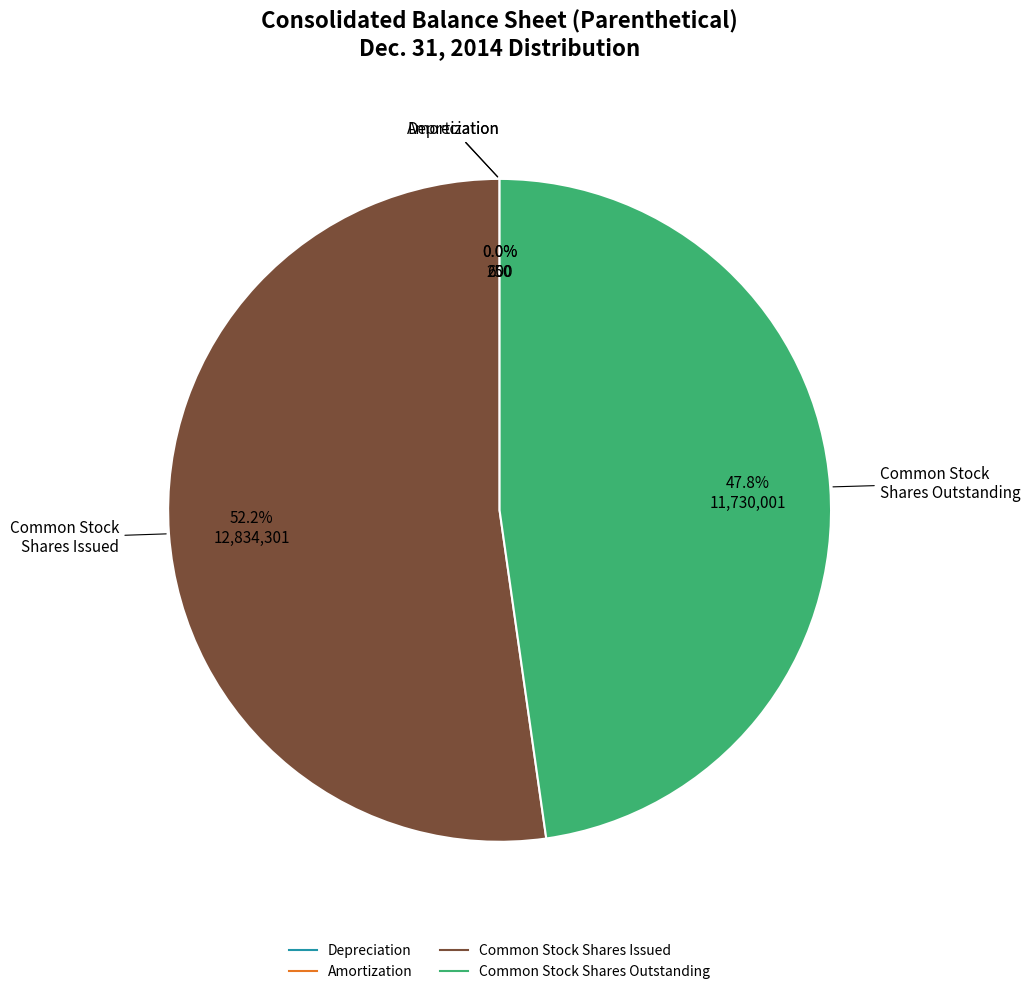

To the nearest percent, what is the average slice percentage?

25%